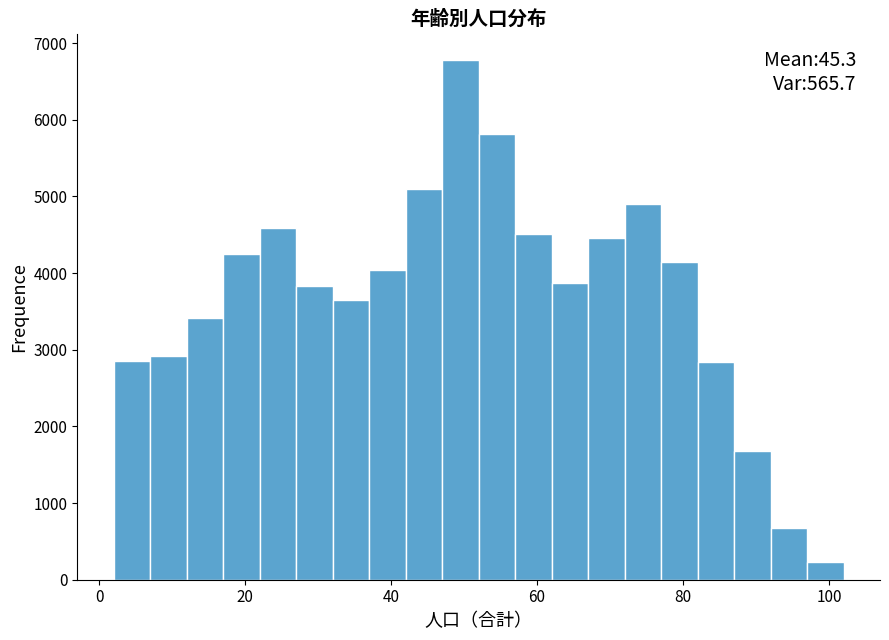

Read against the x-axis, roughly where is the centre of the tallest bar?

50